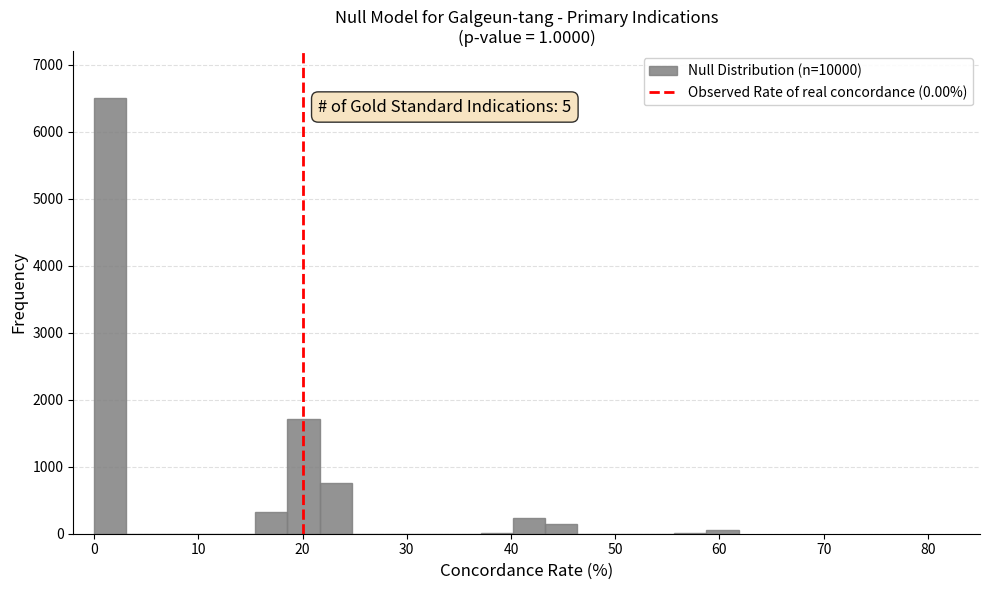

Read against the x-axis, roughly where is the centre of the tallest bar?

2